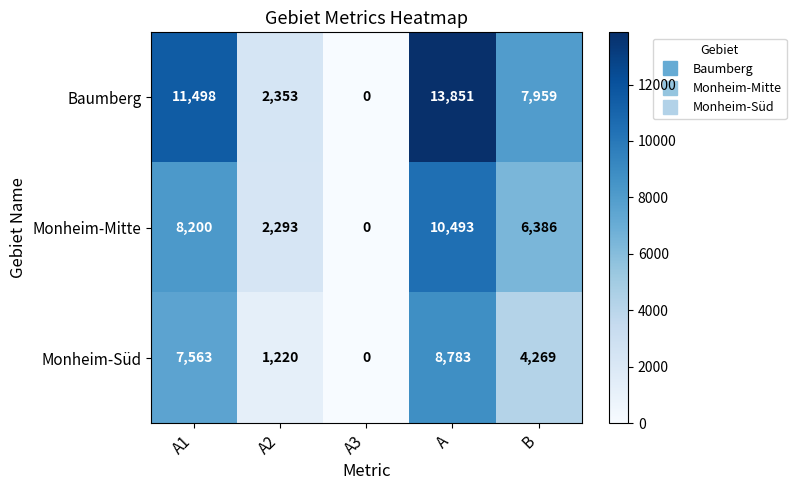

Which label corresponds to the smallest value in the chart?

A3